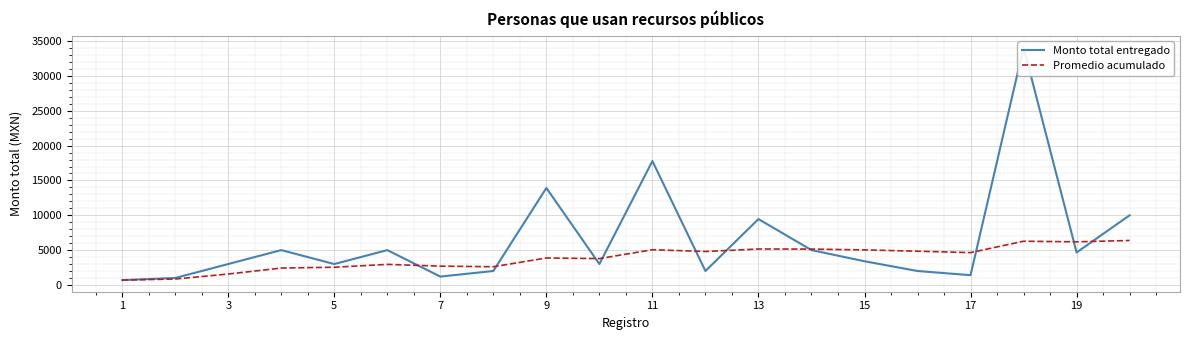

Which series has the largest total across all categories?

Monto total entregado